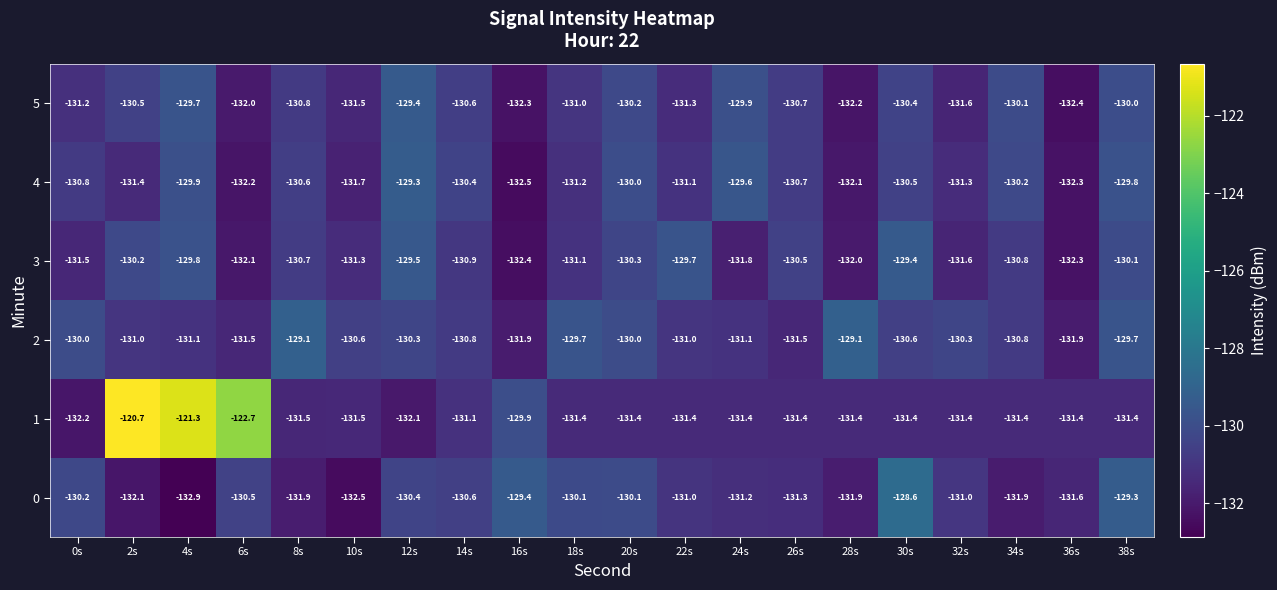

Which category has the lowest value across all series?

4s